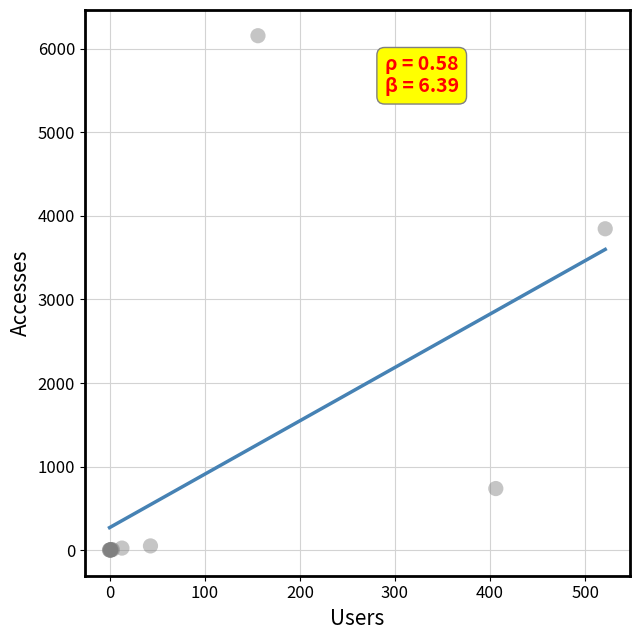

What Y value in the scatter plot is closest to 3079?

3847